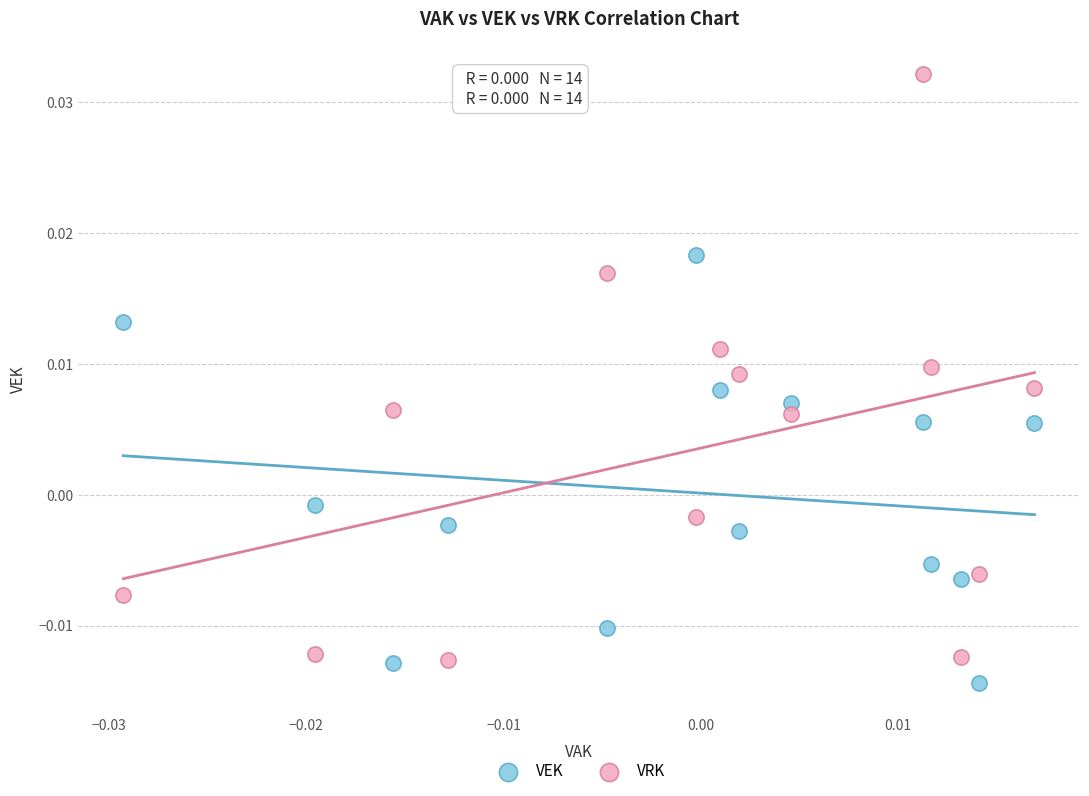

Which series reaches the minimum Y coordinate?

VEK